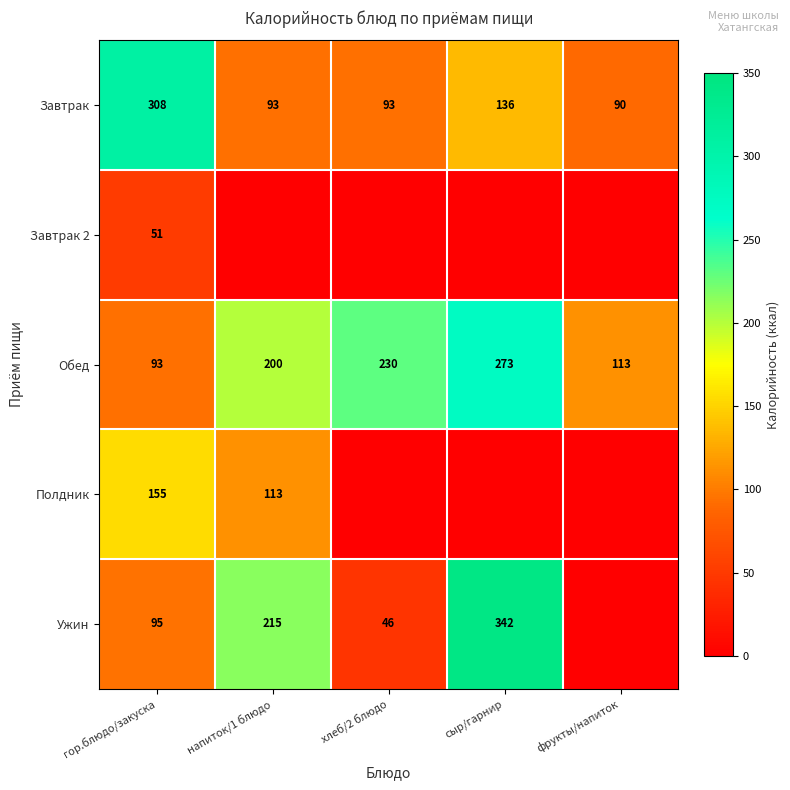

Rank the categories by Обед value from highest to lowest.

сыр/гарнир, хлеб/2 блюдо, напиток/1 блюдо, фрукты/напиток, гор.блюдо/закуска